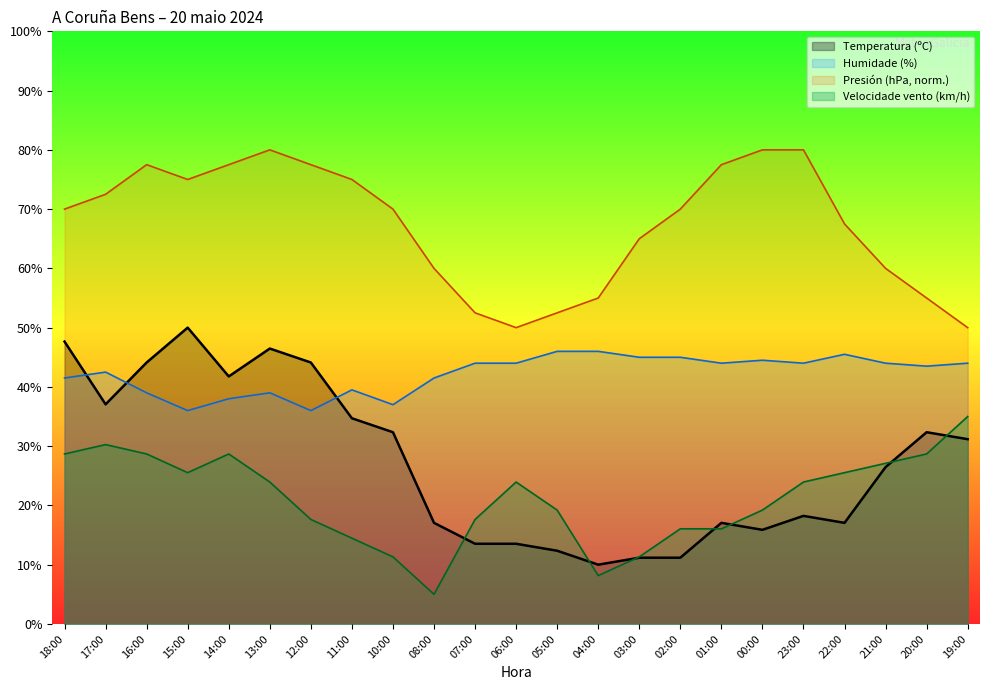

In Humidade, how many points are lower than both neighbors (excluding endpoints)?

6